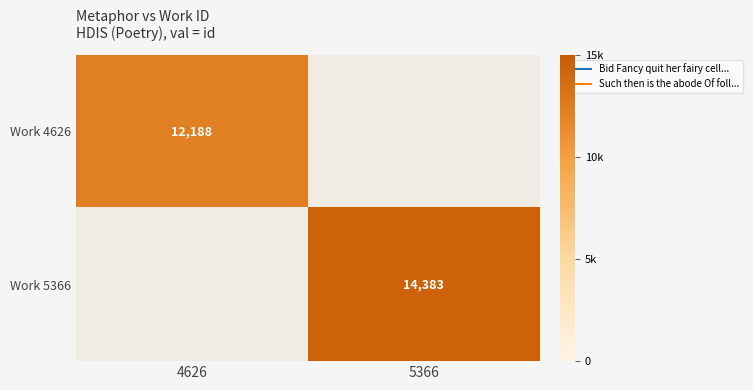

True or false: Work 4626 has a value of 12188.0 at 4626.

True